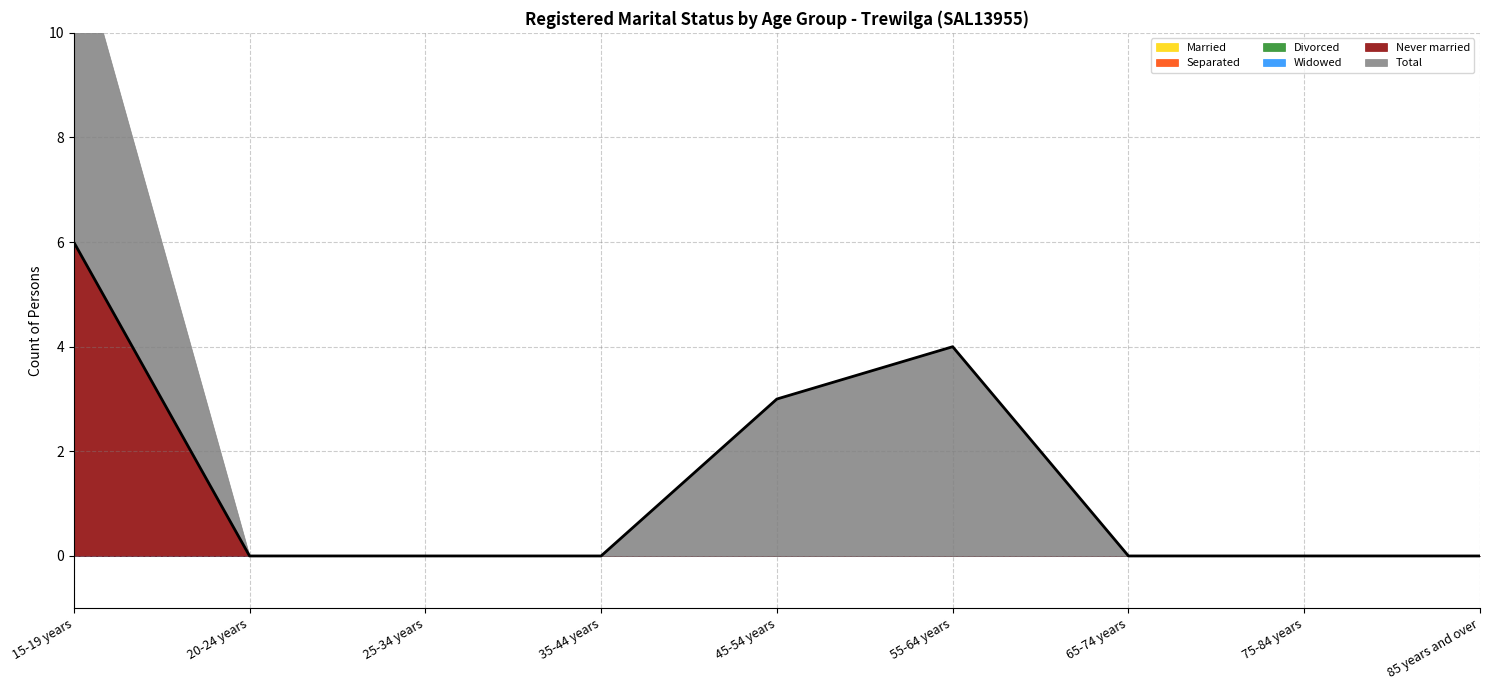

At which label is Separated closest to 0?

15-19 years